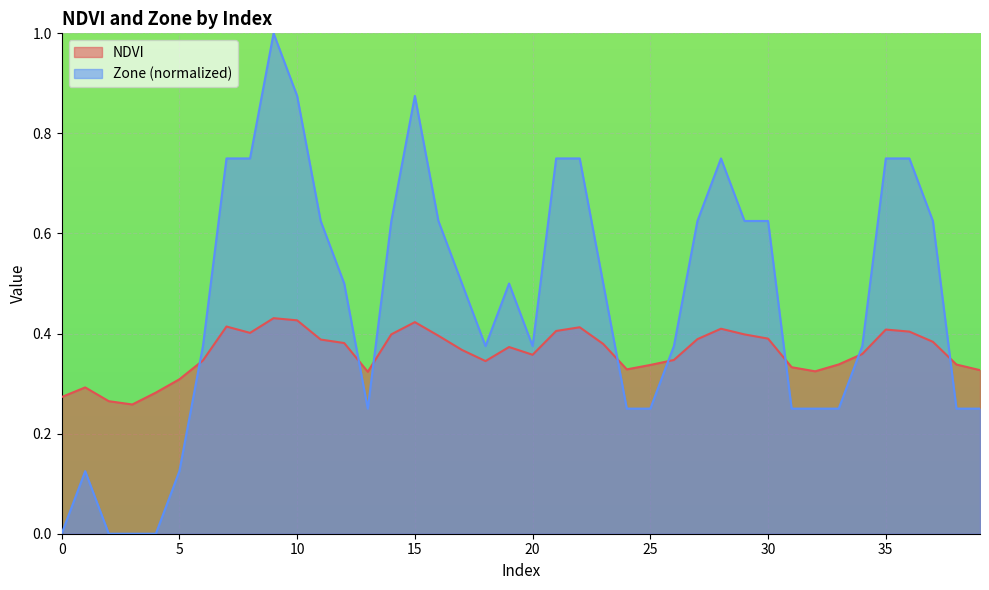

What is the sum of all Zone values?

18.5